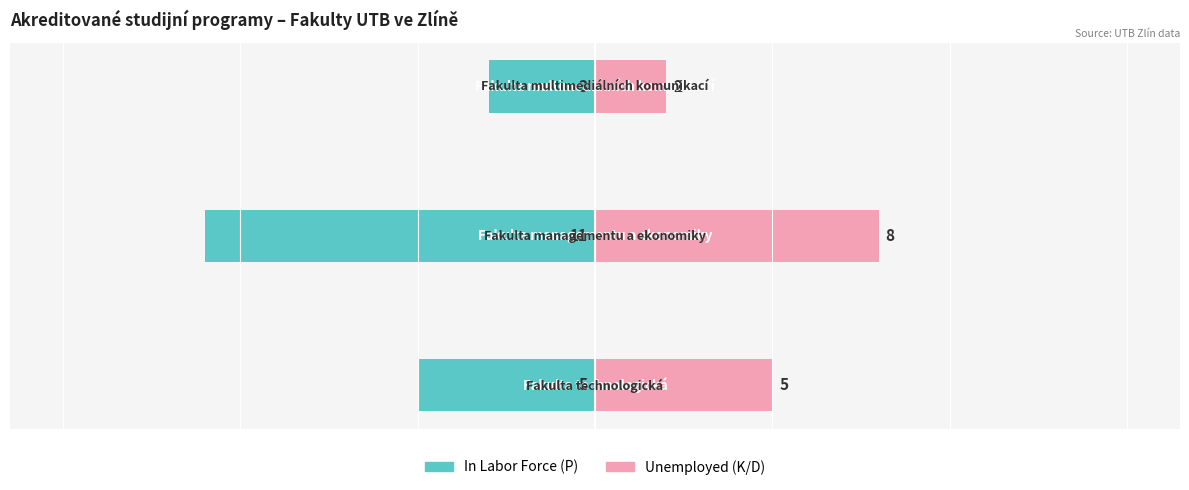

Reading right to left, transcribe all the data shown in this chart.

In Labor Force (P): -3	-11	-5
Unemployed (K/D): 2	8	5